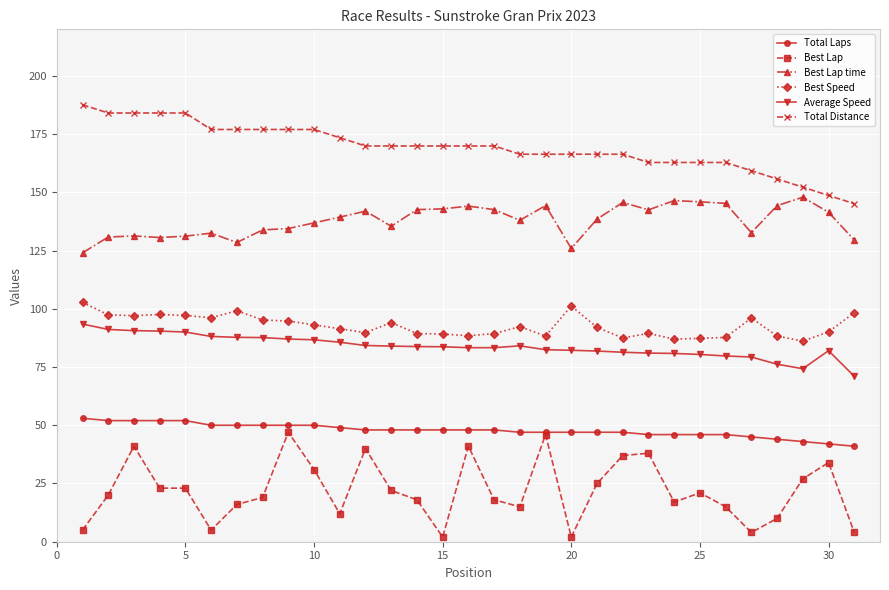

What is the sum of all Best Speed values?

2873.9